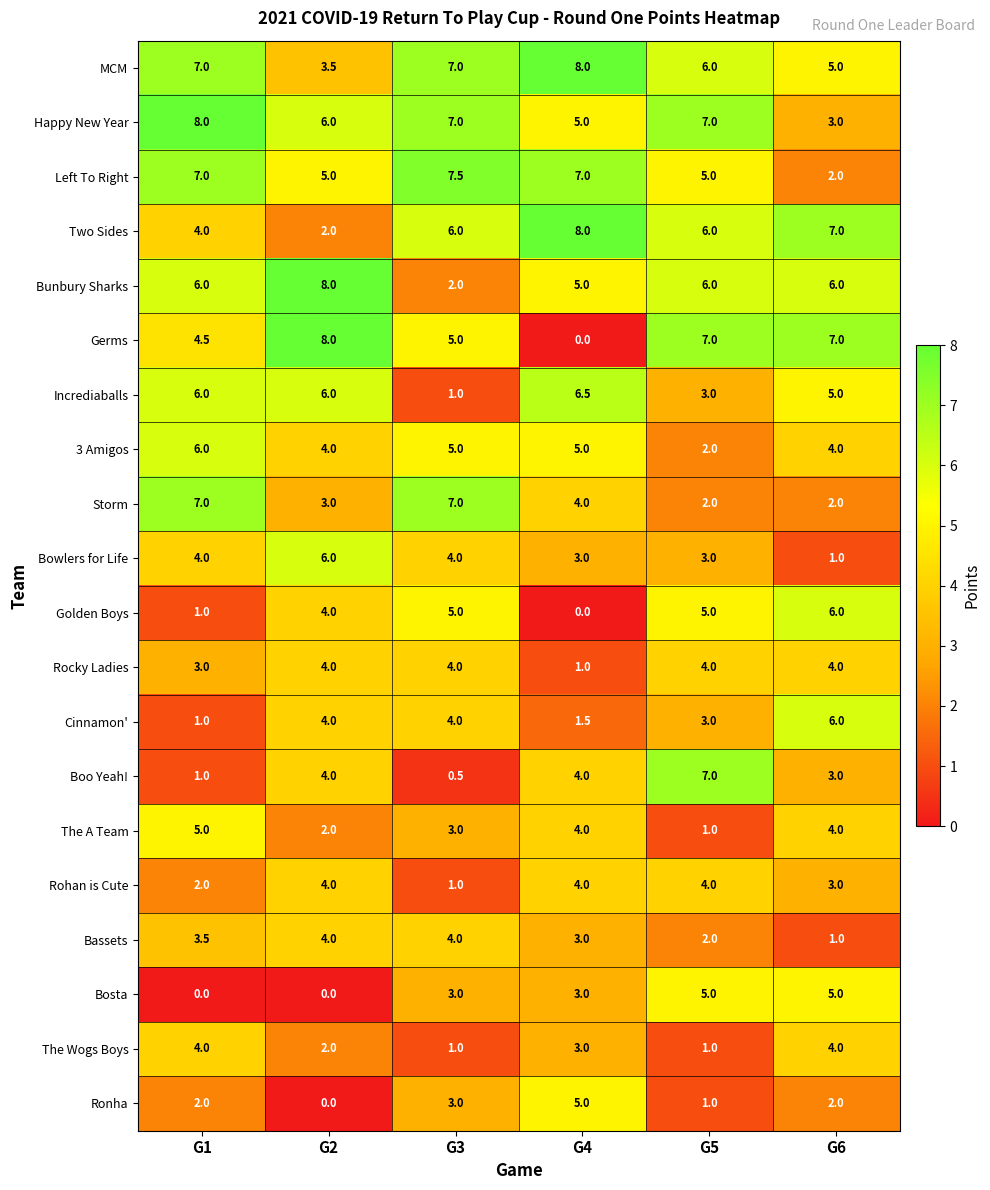

What value does the Bassets series have at G5?

2.0